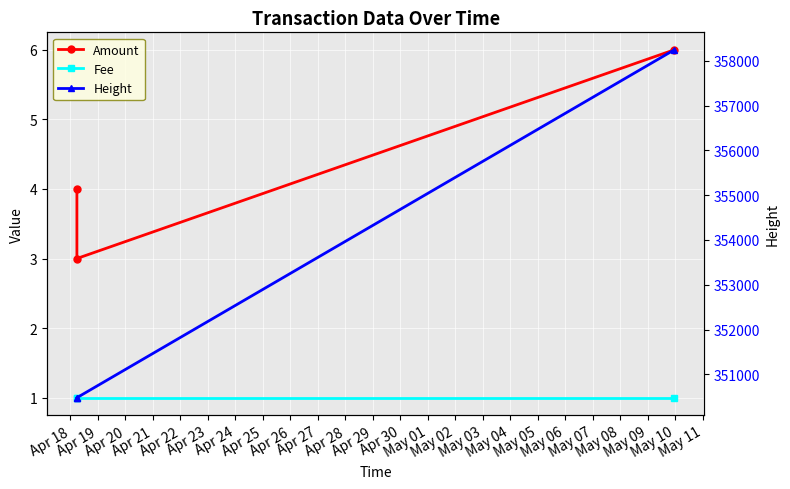

Is the value of Amount at Apr 20 greater than the value of Height at Apr 19?

No